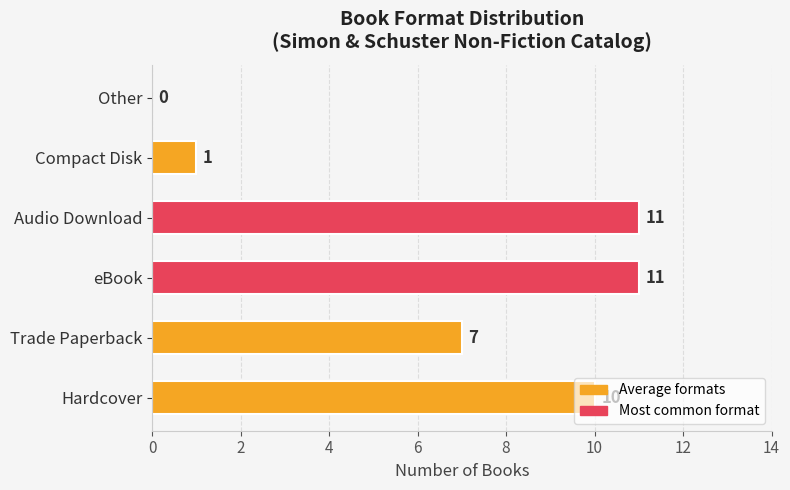

Are the bars grouped side by side (vs. stacked)?

No